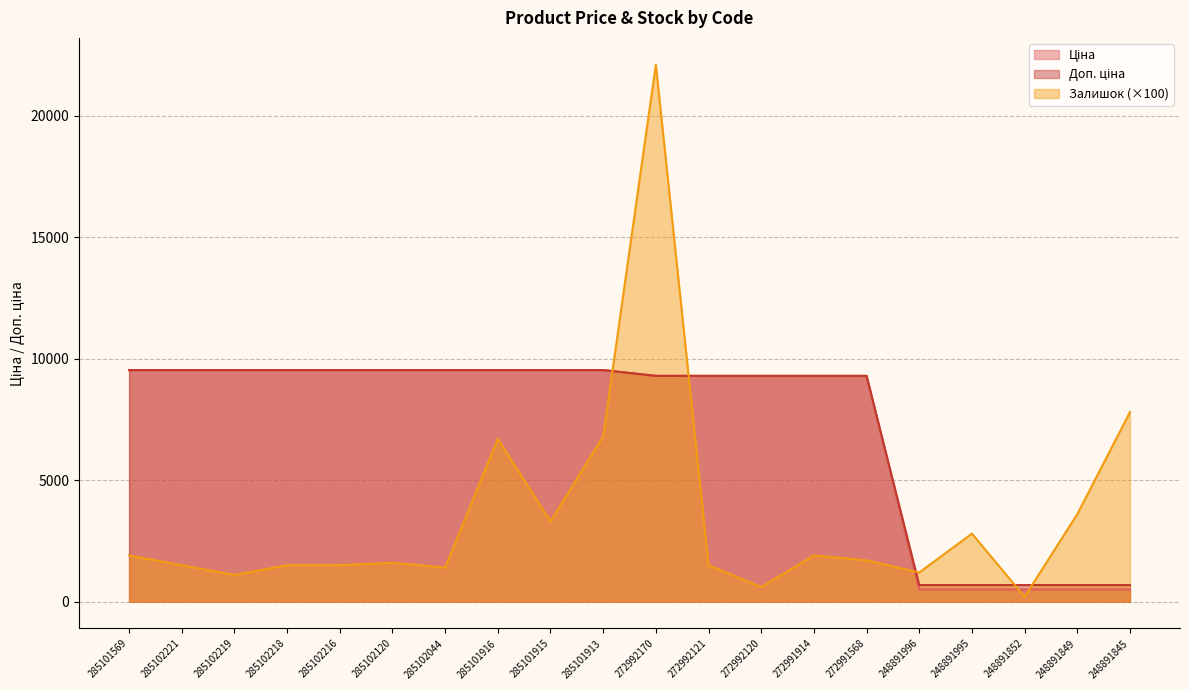

True or false: Ціна and Залишок cross at least once.

True